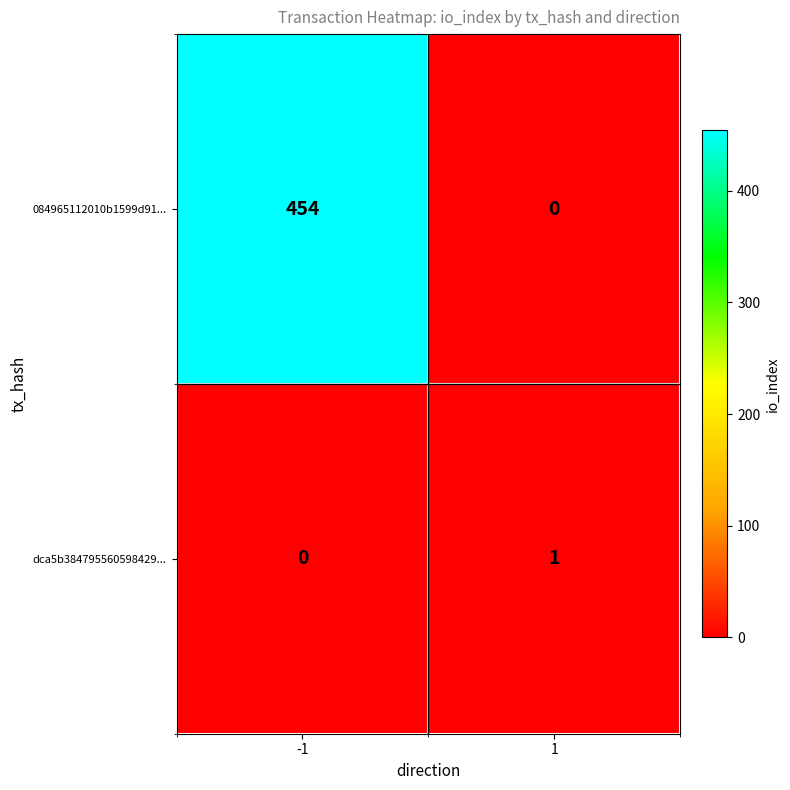

What is the difference between the 084965112010b1599d91... values at 1 and -1?

454